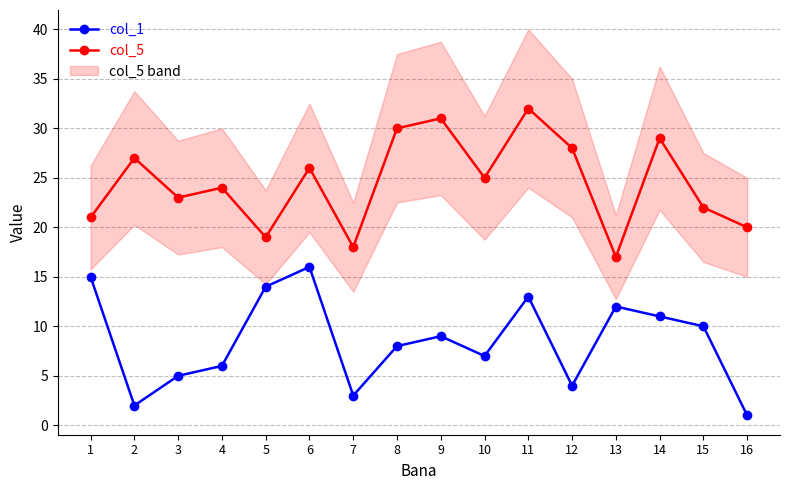

What is the difference between the col_1 values at 3 and 10?

2